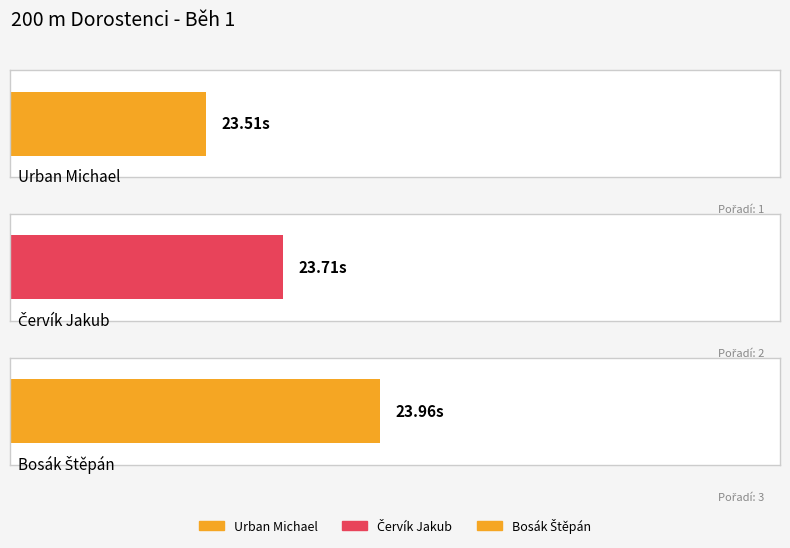

Is it true that the value at Urban Michael is 23.5?

True